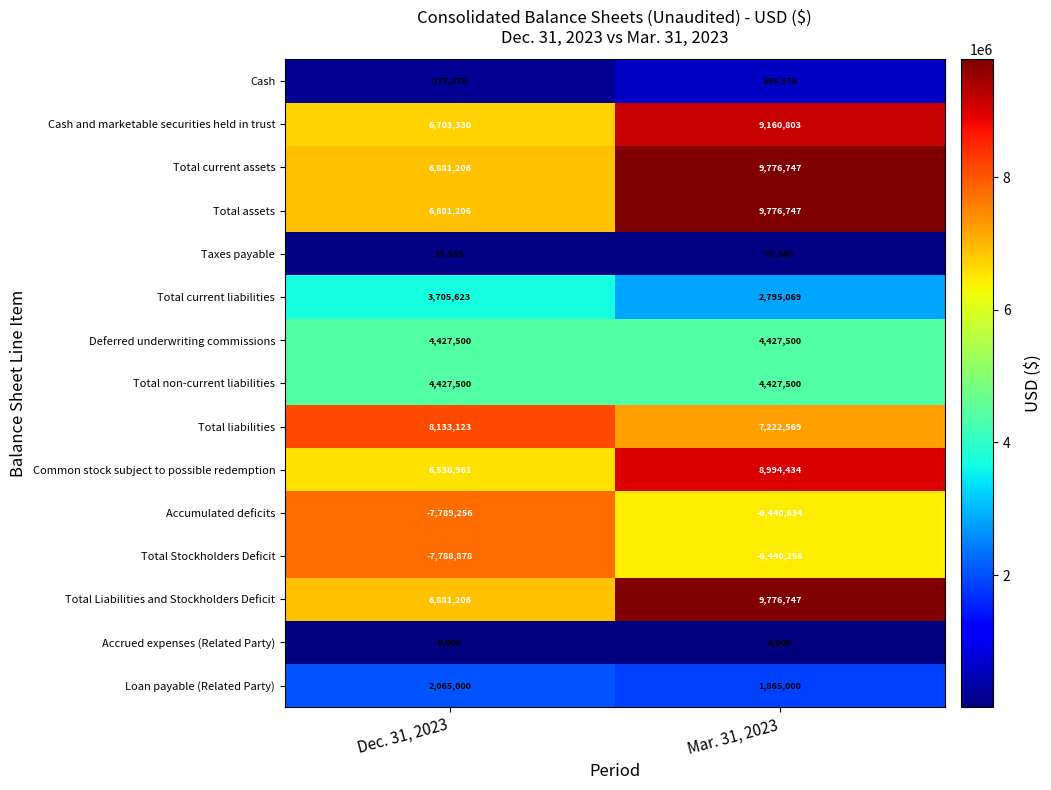

Is it true that Total non-current liabilities equals 4427500 at Mar. 31, 2023?

True